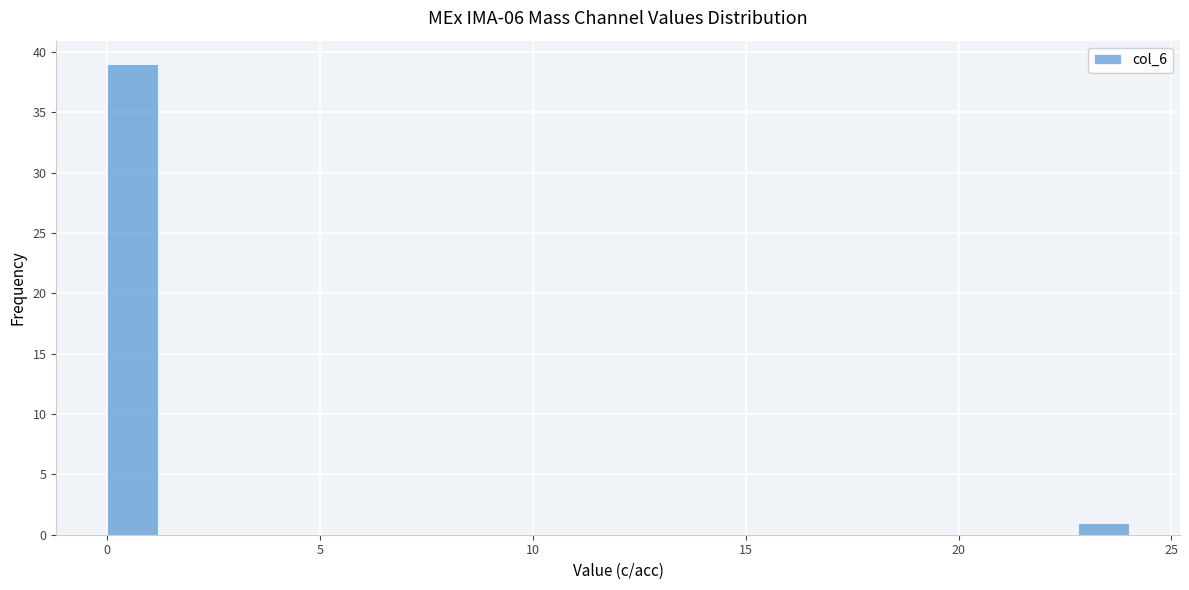

Read against the x-axis, roughly where is the centre of the tallest bar?

0.5